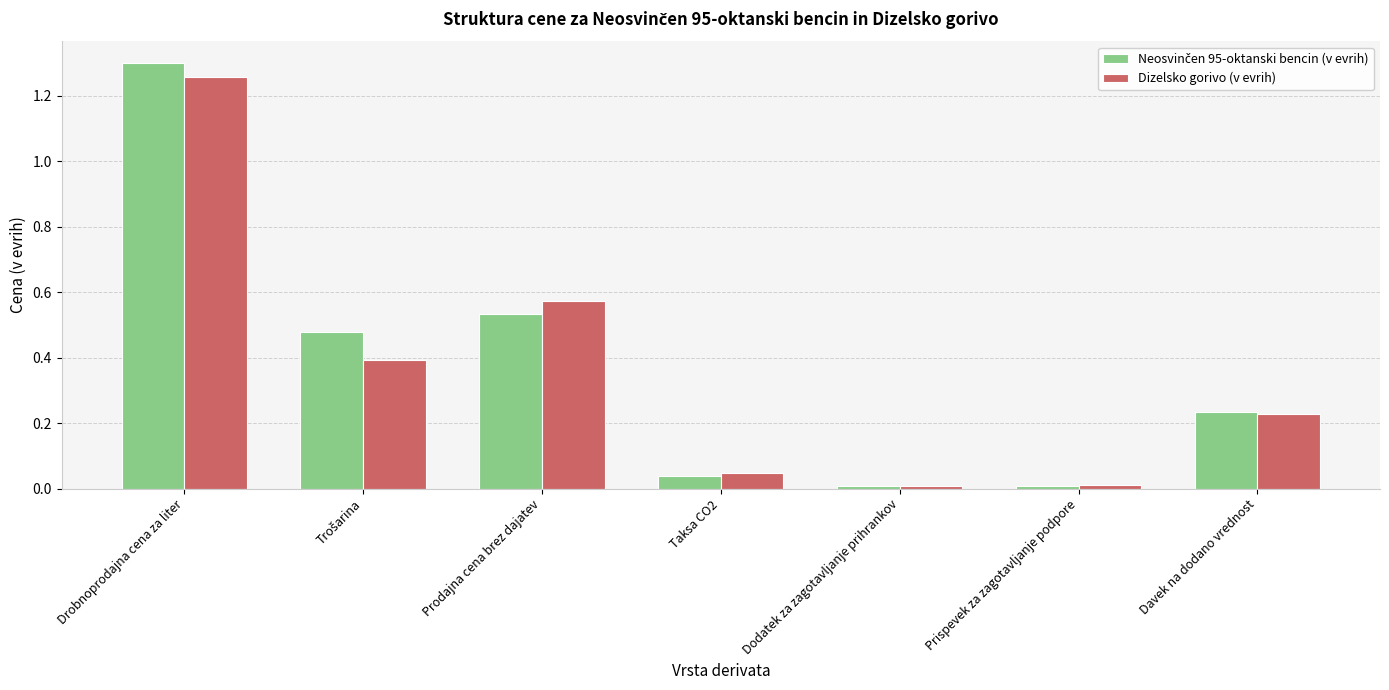

The value of Dizelsko gorivo (v evrih) at Davek na dodano vrednost is 0.1. True or false?

False